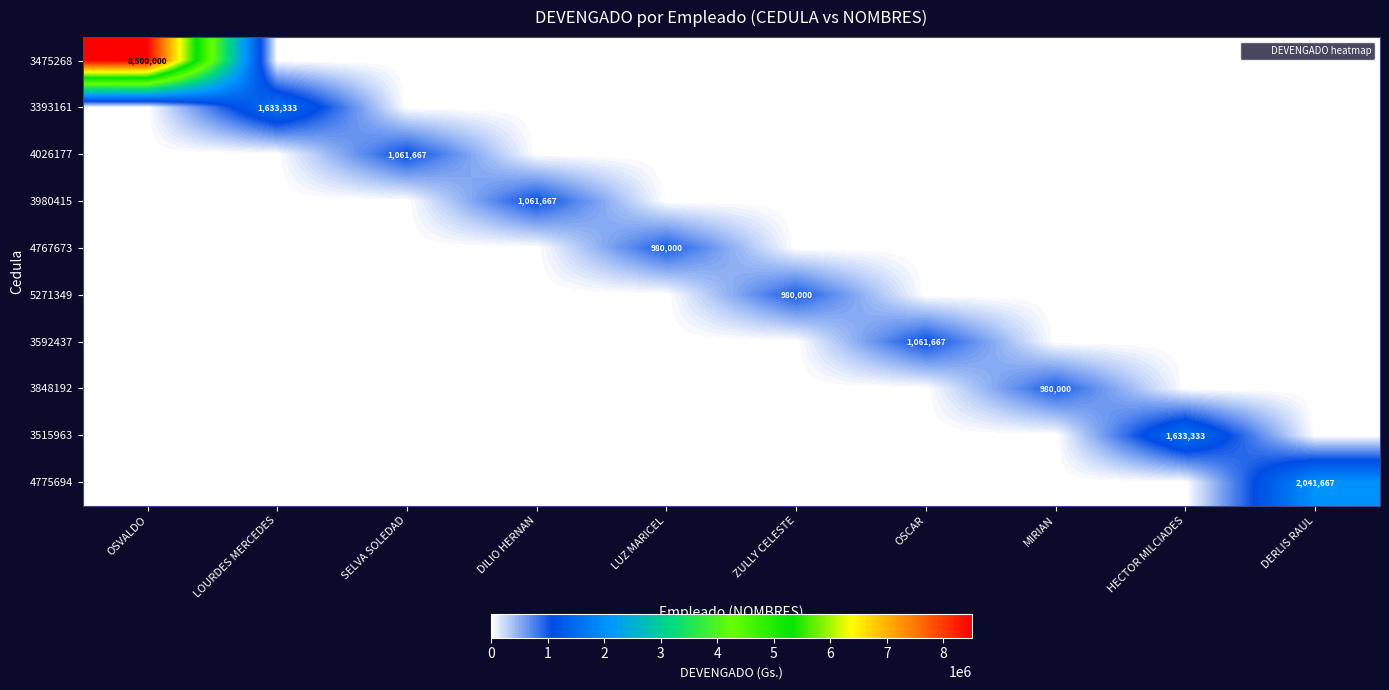

List the series in order of their peak value, highest first.

3475268, 4775694, 3393161, 3515963, 4026177, 3980415, 3592437, 4767673, 5271349, 3848192